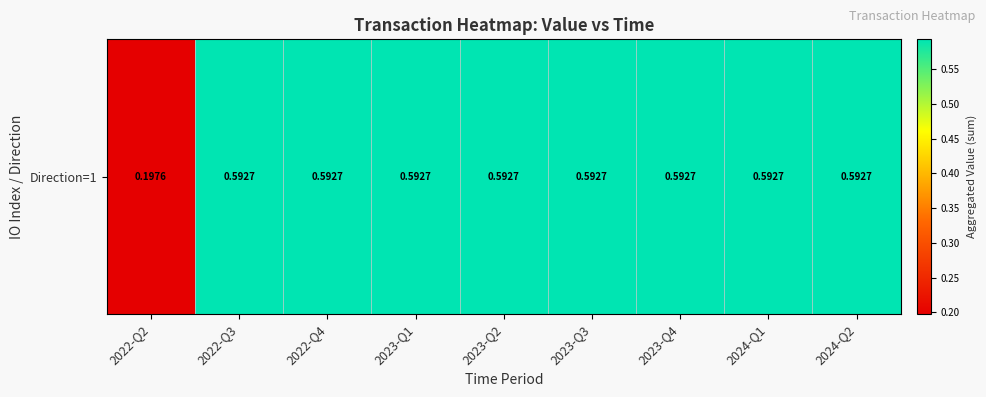

At which category does the chart reach its minimum across all series?

2022-Q2